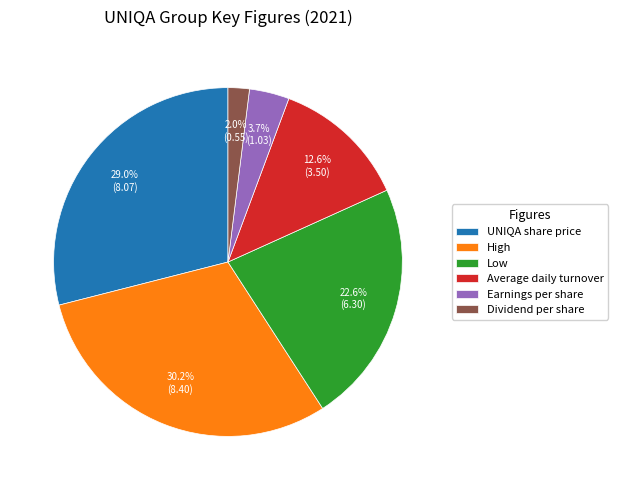

What is the smallest slice in the pie chart?

Dividend per share